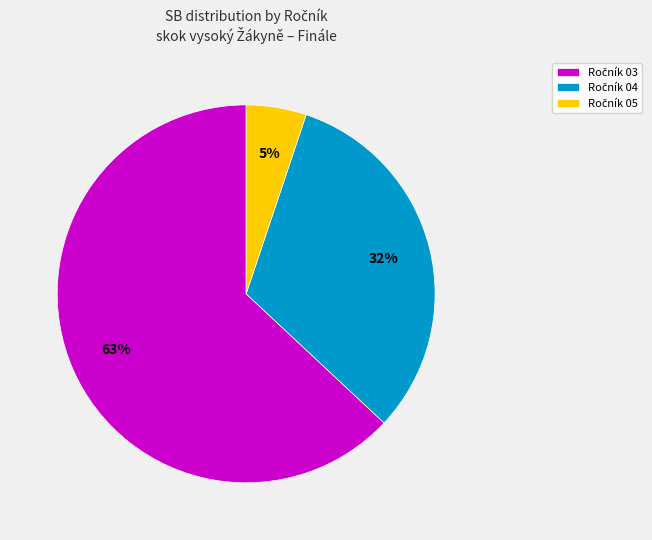

To the nearest percent, what is the difference between the largest and smallest slice percentages?

58%